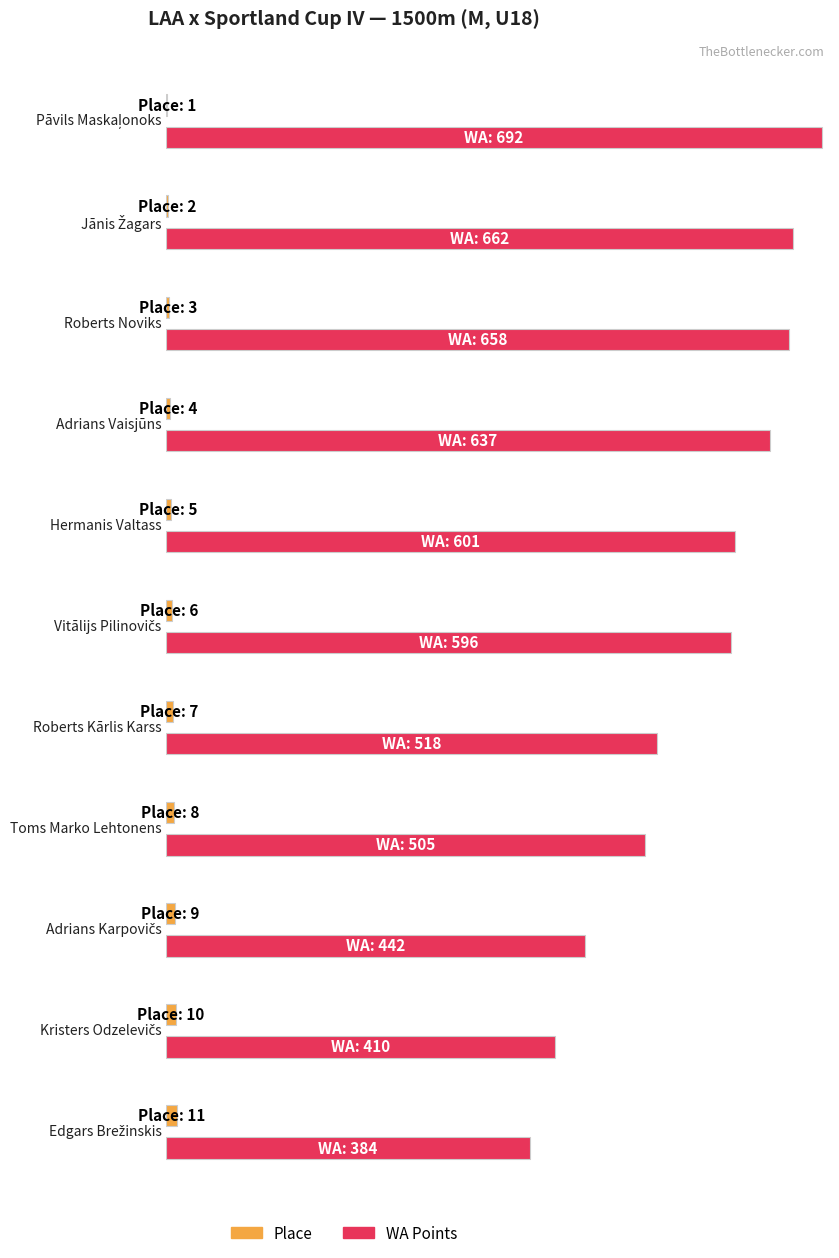

How many categories are shown in the chart?

11